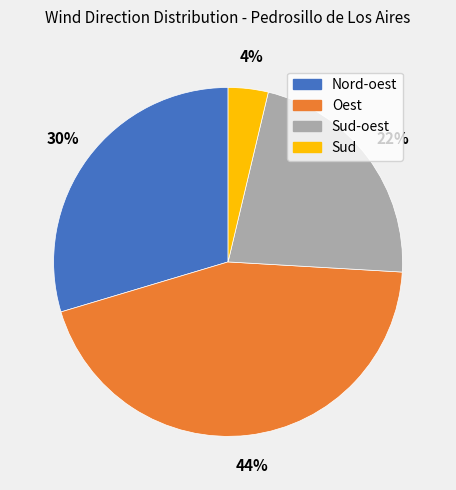

Is it true that Sud-oest is 36% of the pie?

False